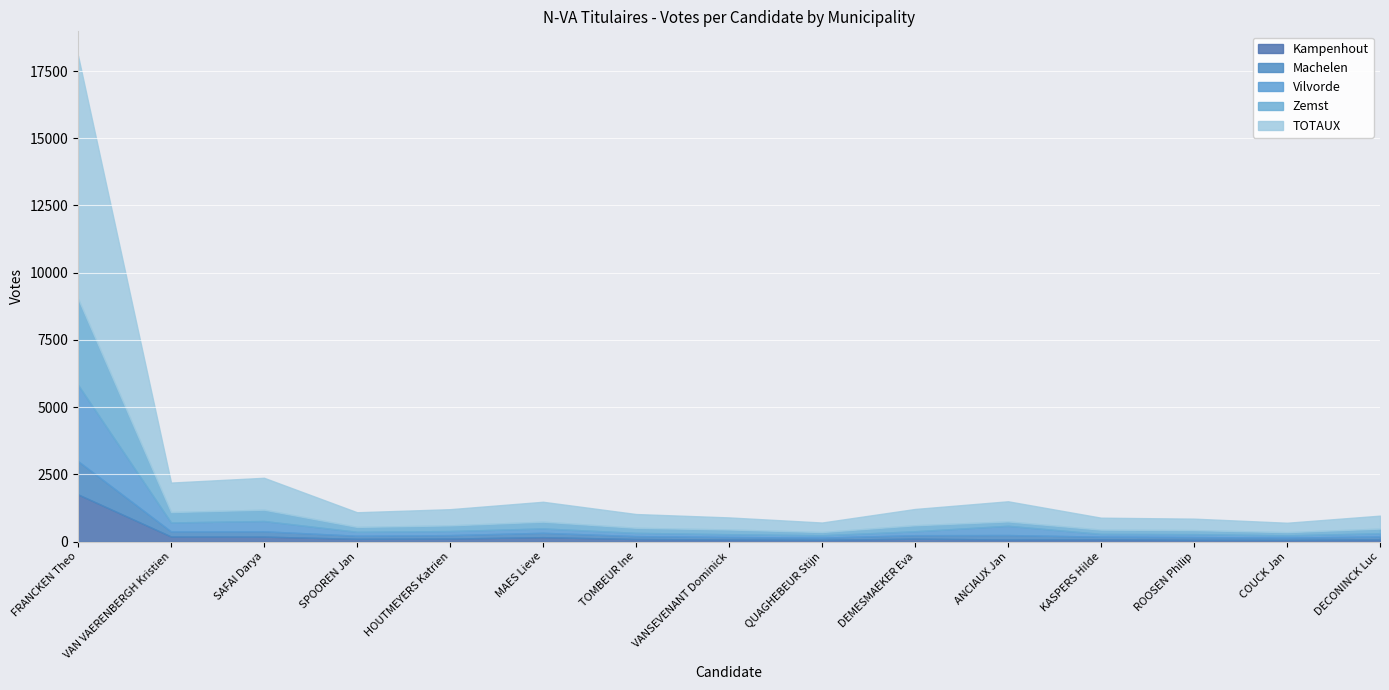

List the series in order of their peak value, lowest first.

Machelen, Kampenhout, Vilvorde, Zemst, TOTAUX